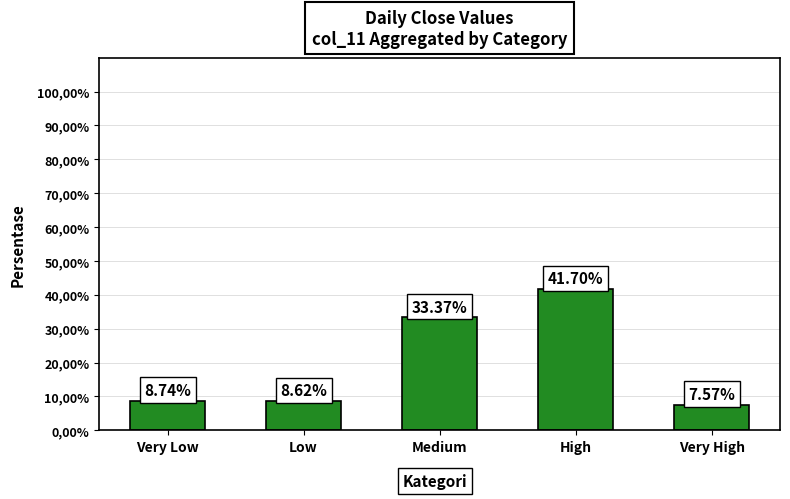

What is the sum of all values?

100.0